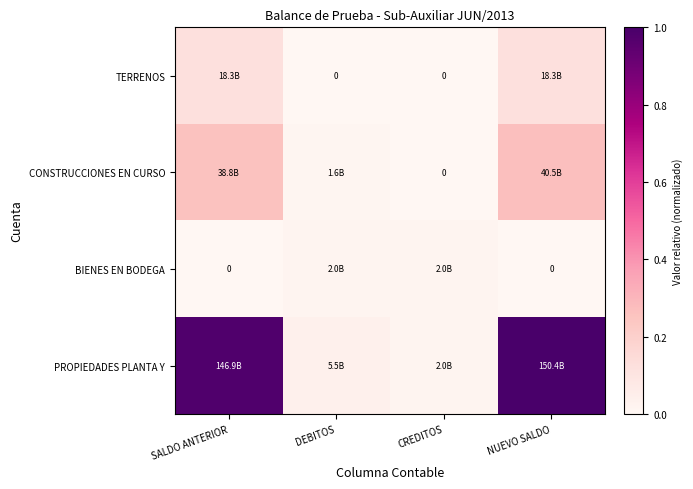

Where is CONSTRUCCIONES EN CURSO nearest to the value 0?

CREDITOS